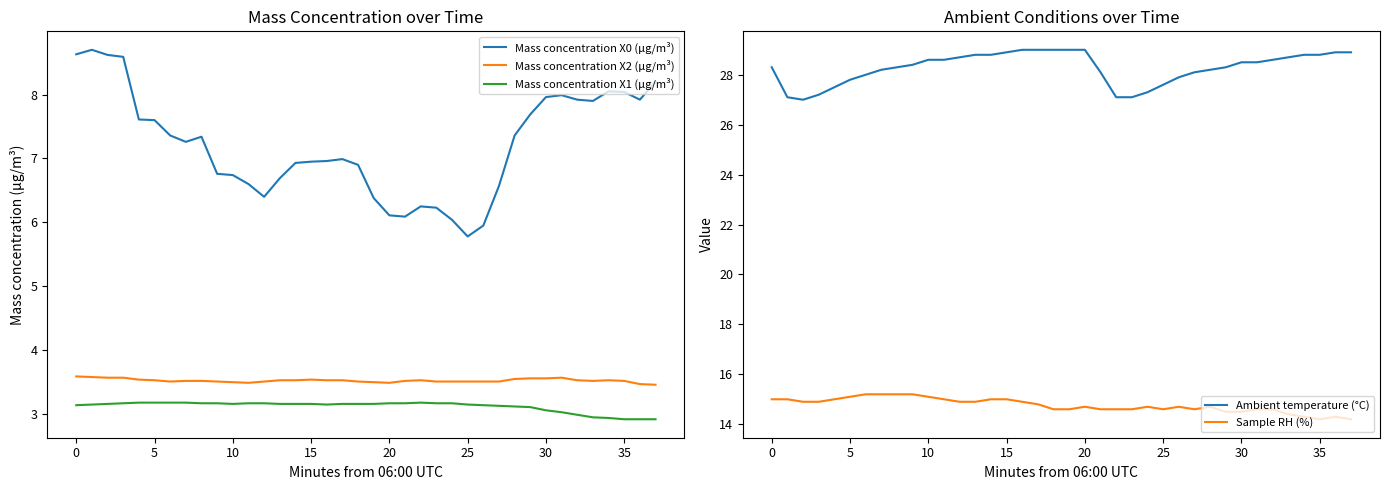

In Sample RH (%), how many points are lower than both neighbors (excluding endpoints)?

3